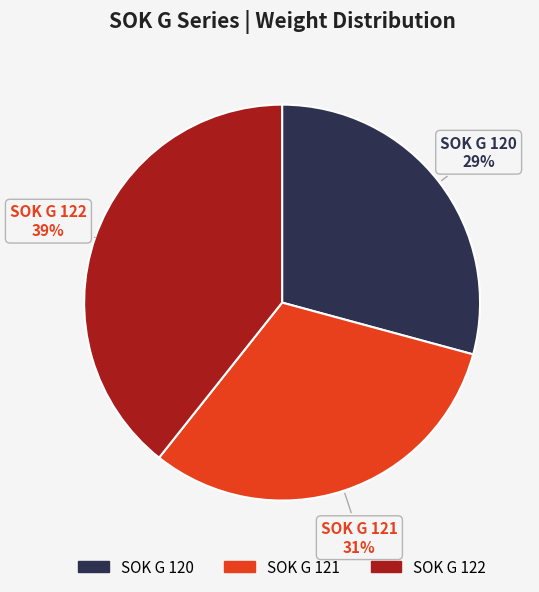

Combined, do SOK G 121 and SOK G 120 account for over 50%?

Yes